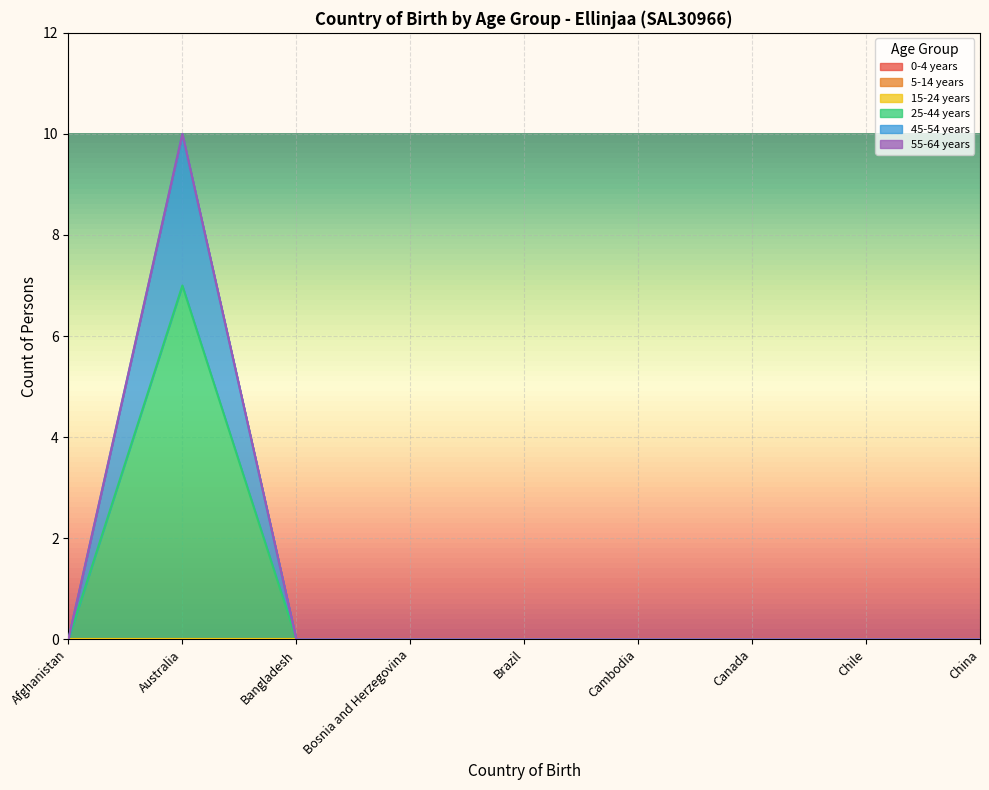

Which has a higher value, Bangladesh or Brazil?

Bangladesh